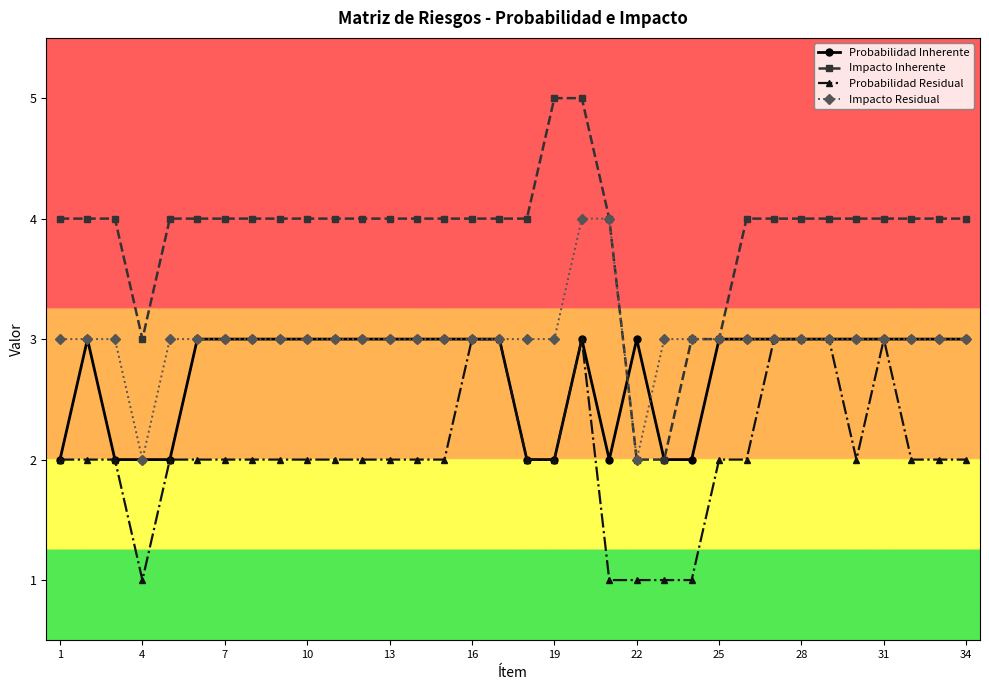

What are all the series names shown in the legend?

Probabilidad Inherente, Impacto Inherente, Probabilidad Residual, Impacto Residual